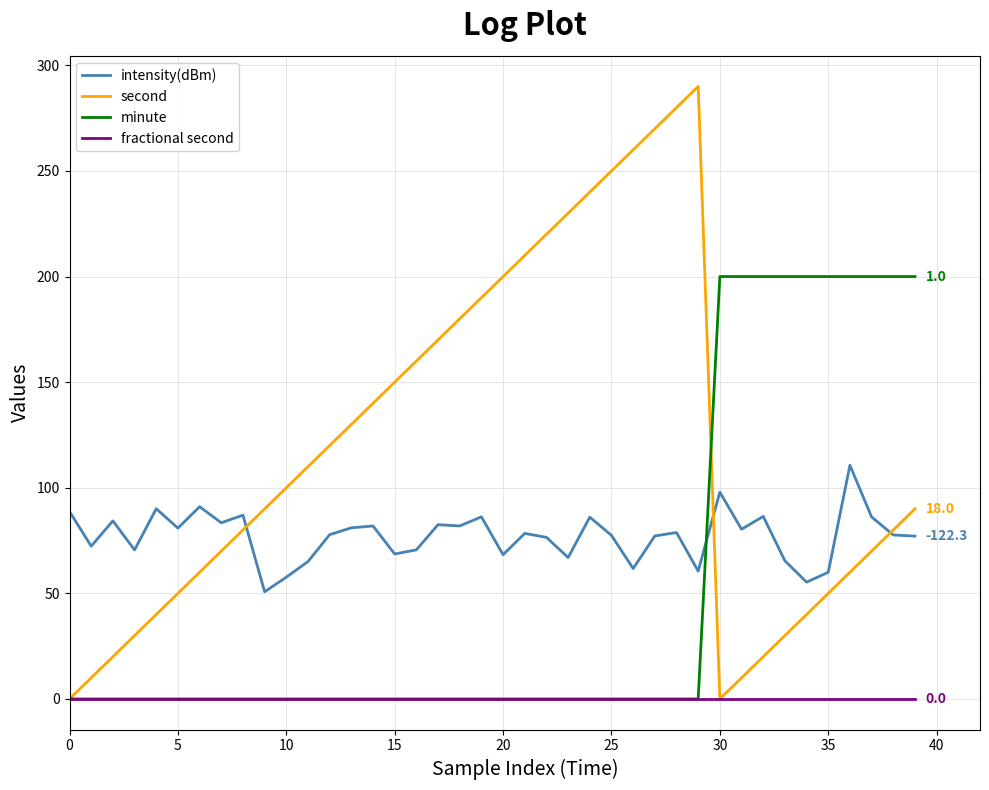

Which series has the widest spread of values?

second